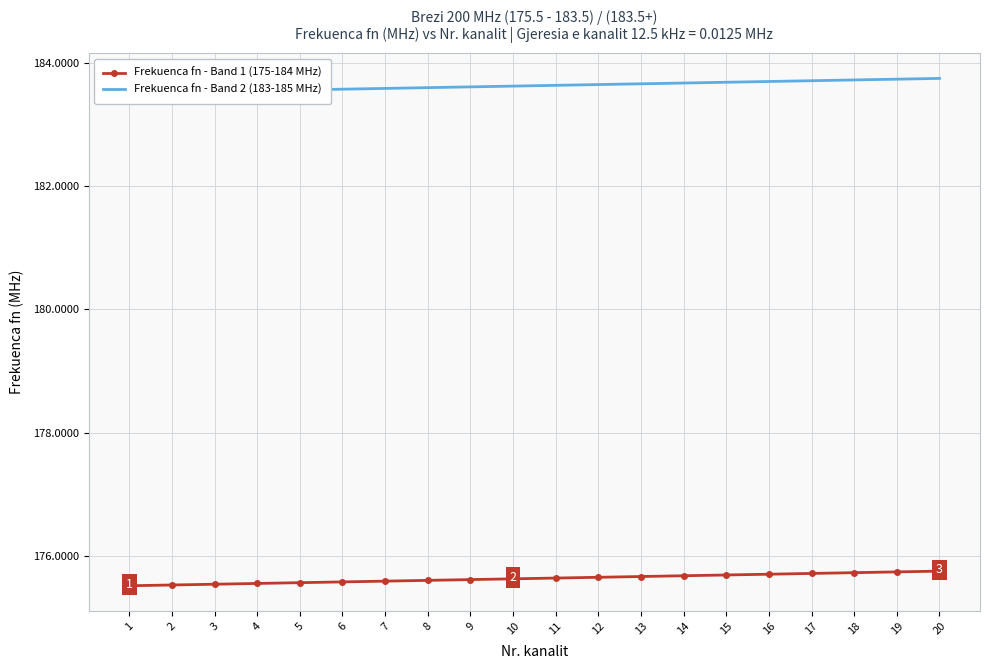

Rank the series by their maximum value, from lowest to highest.

Frekuenca fn - Band 1 (175-184 MHz), Frekuenca fn - Band 2 (183-185 MHz)